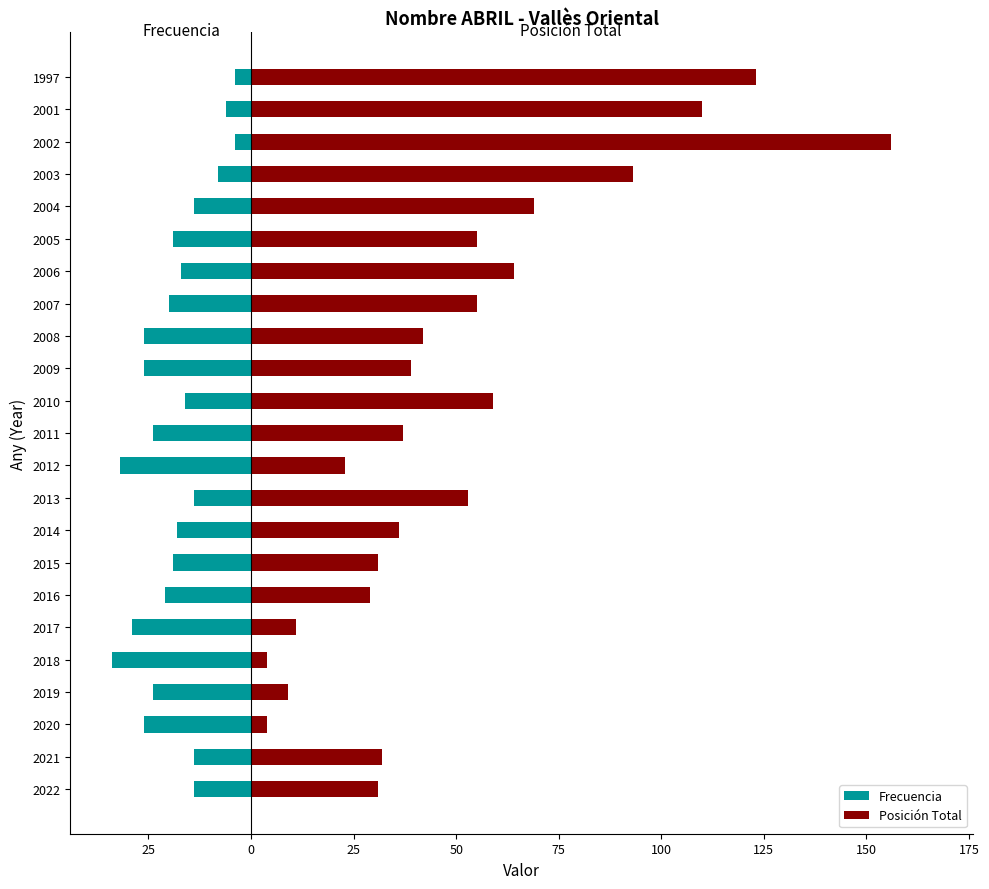

How many data points in Frecuencia are above -19?

11